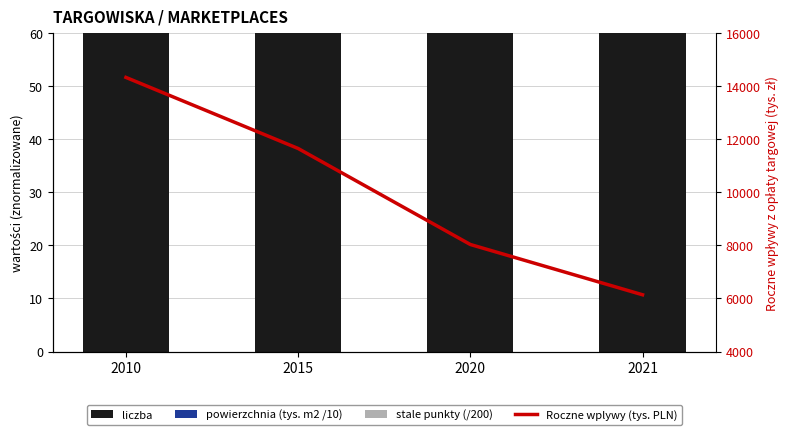

Which series has the largest range (max minus min)?

Roczne wplywy (tys. PLN)